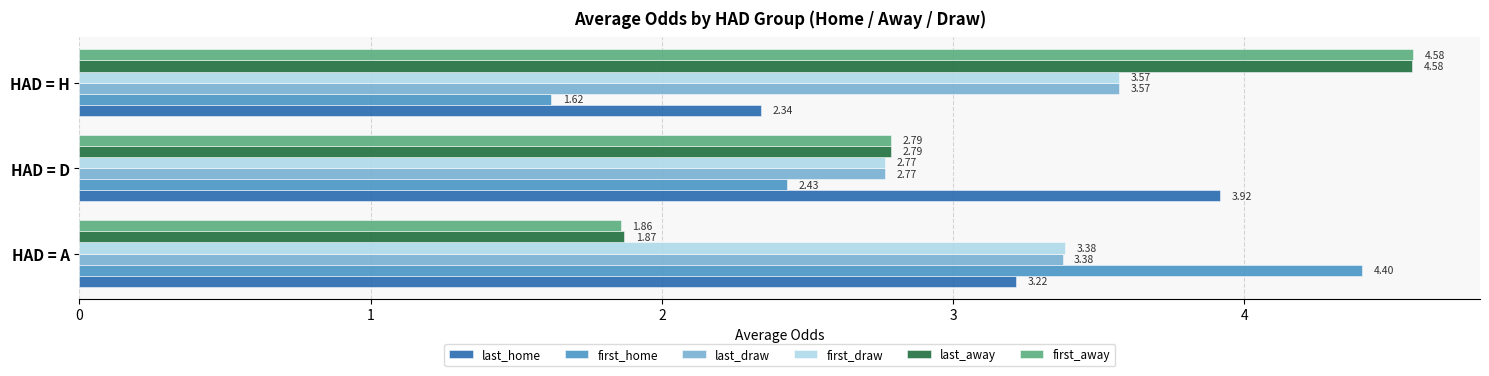

At which label does last_draw reach its peak?

HAD = H